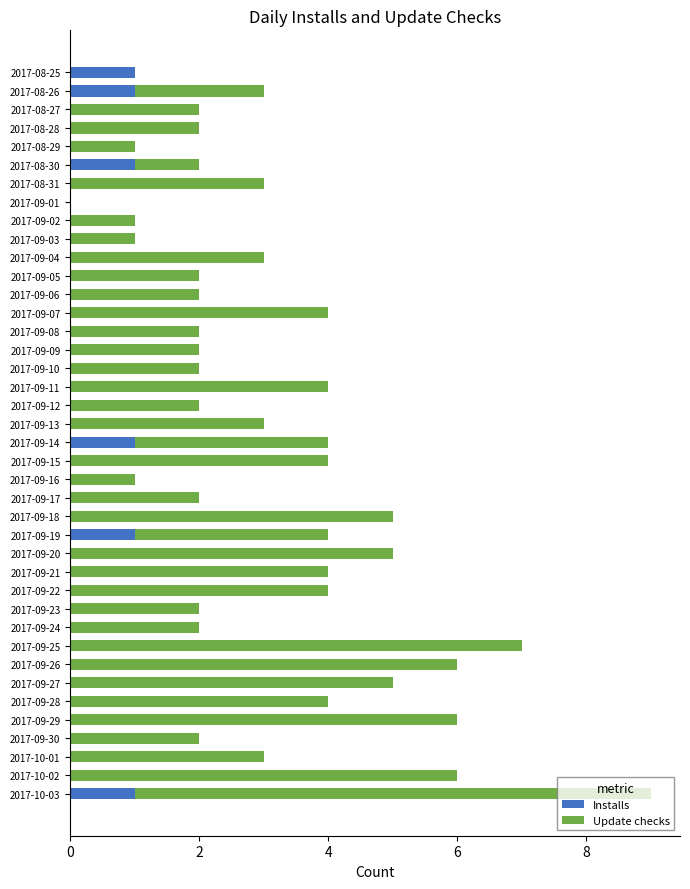

What are all the series names shown in the legend?

Installs, Update checks